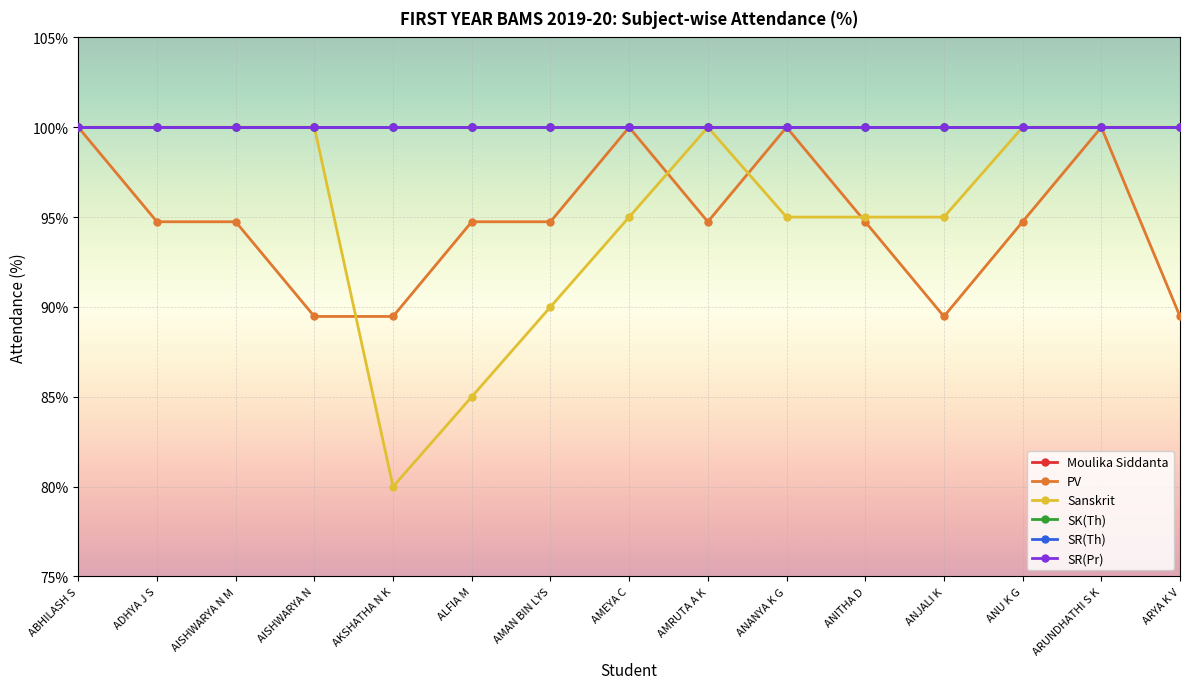

Reading left to right, what are all the values shown in this chart?

Moulika Siddanta: ABHILASH S=100.0	ADHYA J S=100.0	AISHWARYA N M=100.0	AISHWARYA N=100.0	AKSHATHA N K=100.0	ALFIA M=100.0	AMAN BIN LYS=100.0	AMEYA C=100.0	AMRUTA A K=100.0	ANANYA K G=100.0	ANITHA D=100.0	ANJALI K=100.0	ANU K G=100.0	ARUNDHATHI S K=100.0	ARYA K V=100.0
PV: ABHILASH S=100.0	ADHYA J S=94.7	AISHWARYA N M=94.7	AISHWARYA N=89.5	AKSHATHA N K=89.5	ALFIA M=94.7	AMAN BIN LYS=94.7	AMEYA C=100.0	AMRUTA A K=94.7	ANANYA K G=100.0	ANITHA D=94.7	ANJALI K=89.5	ANU K G=94.7	ARUNDHATHI S K=100.0	ARYA K V=89.5
Sanskrit: ABHILASH S=100.0	ADHYA J S=100.0	AISHWARYA N M=100.0	AISHWARYA N=100.0	AKSHATHA N K=80.0	ALFIA M=85.0	AMAN BIN LYS=90.0	AMEYA C=95.0	AMRUTA A K=100.0	ANANYA K G=95.0	ANITHA D=95.0	ANJALI K=95.0	ANU K G=100.0	ARUNDHATHI S K=100.0	ARYA K V=100.0
SK(Th): ABHILASH S=100.0	ADHYA J S=100.0	AISHWARYA N M=100.0	AISHWARYA N=100.0	AKSHATHA N K=100.0	ALFIA M=100.0	AMAN BIN LYS=100.0	AMEYA C=100.0	AMRUTA A K=100.0	ANANYA K G=100.0	ANITHA D=100.0	ANJALI K=100.0	ANU K G=100.0	ARUNDHATHI S K=100.0	ARYA K V=100.0
SR(Th): ABHILASH S=100.0	ADHYA J S=100.0	AISHWARYA N M=100.0	AISHWARYA N=100.0	AKSHATHA N K=100.0	ALFIA M=100.0	AMAN BIN LYS=100.0	AMEYA C=100.0	AMRUTA A K=100.0	ANANYA K G=100.0	ANITHA D=100.0	ANJALI K=100.0	ANU K G=100.0	ARUNDHATHI S K=100.0	ARYA K V=100.0
SR(Pr): ABHILASH S=100.0	ADHYA J S=100.0	AISHWARYA N M=100.0	AISHWARYA N=100.0	AKSHATHA N K=100.0	ALFIA M=100.0	AMAN BIN LYS=100.0	AMEYA C=100.0	AMRUTA A K=100.0	ANANYA K G=100.0	ANITHA D=100.0	ANJALI K=100.0	ANU K G=100.0	ARUNDHATHI S K=100.0	ARYA K V=100.0